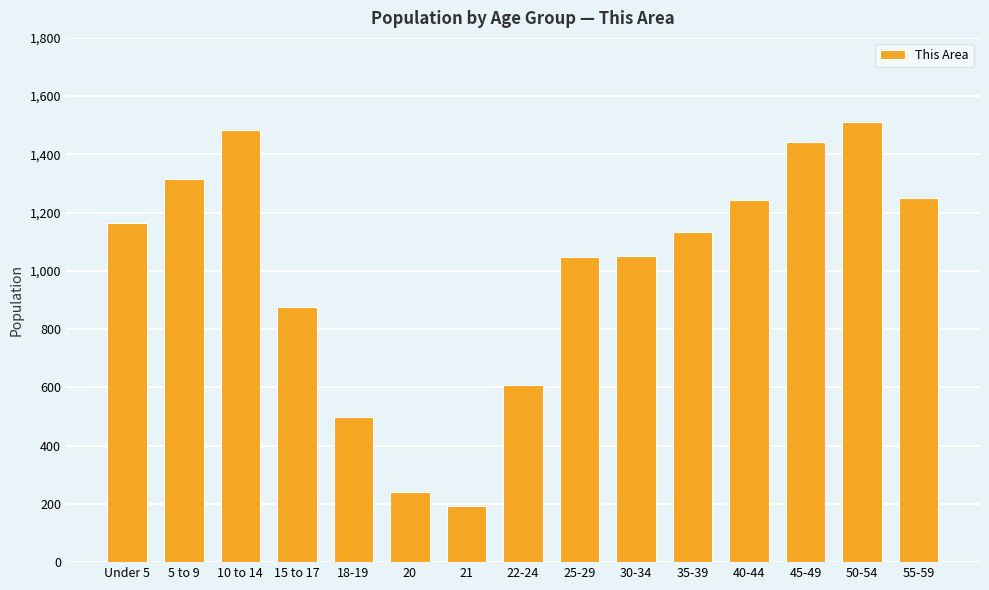

True or false: the data shows 1315 at 5 to 9.

True